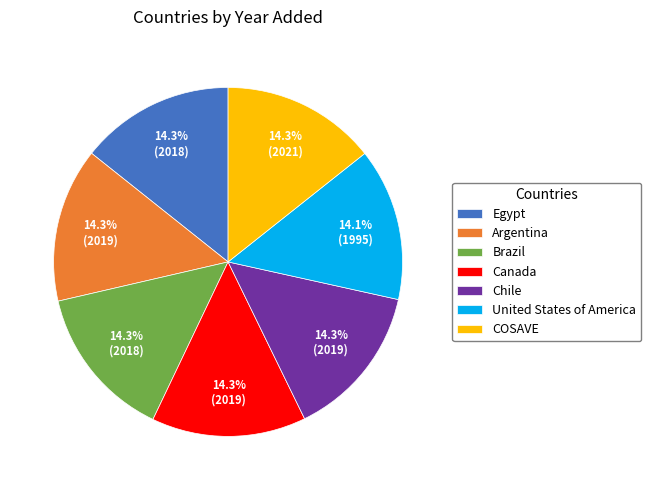

Approximately how many times larger is the value at COSAVE compared to Egypt?

1.0